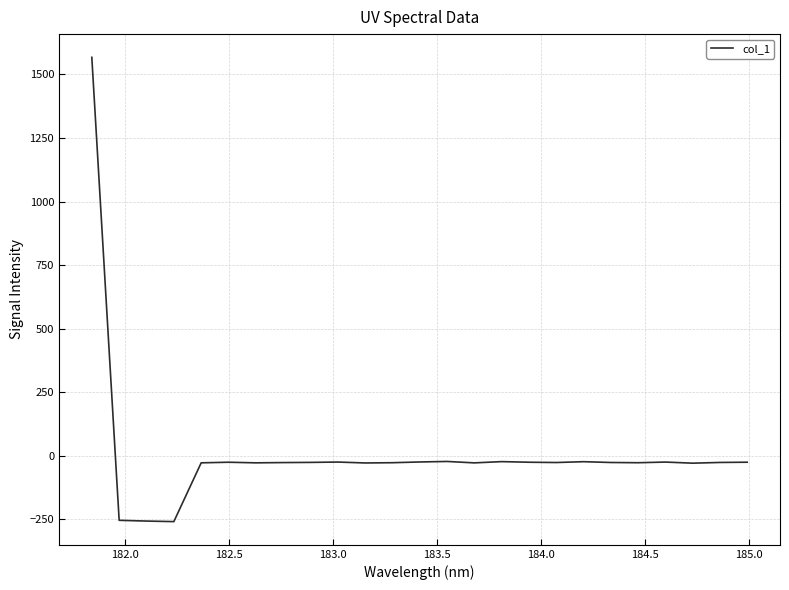

What is the difference between the maximum and minimum values?

1825.8